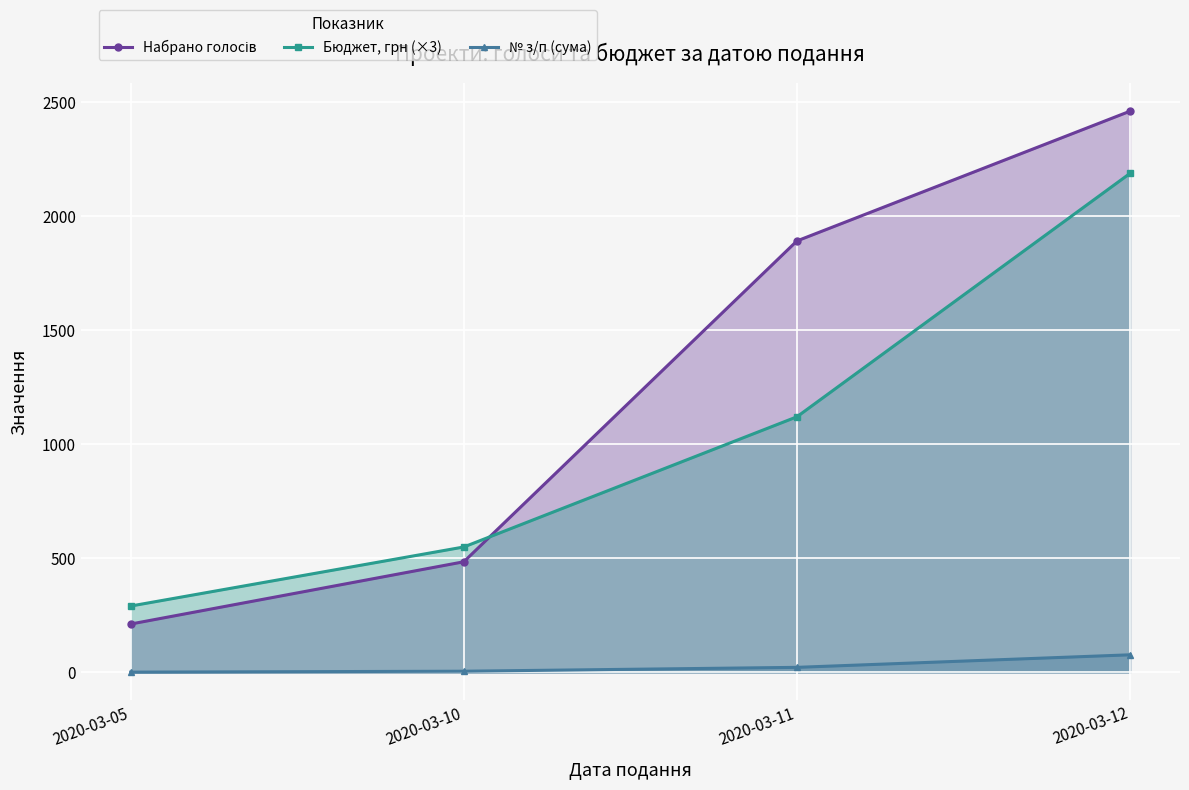

Is it true that Бюджет, грн (×3) equals 1738.7 at 2020-03-11?

False